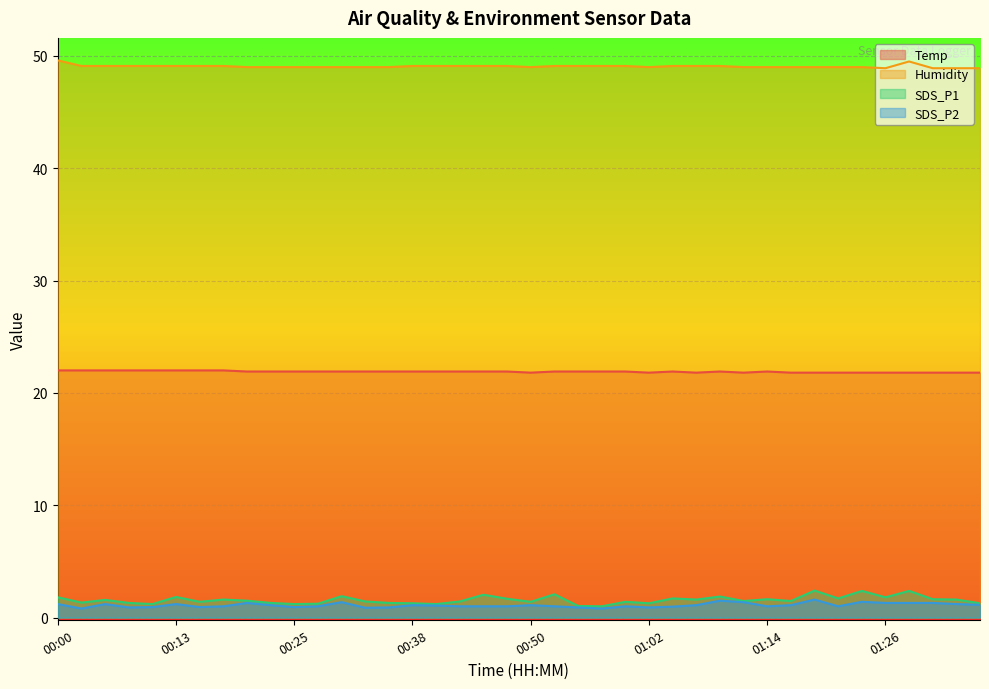

What is the value of the Humidity point at the 35th from the left?

49.0